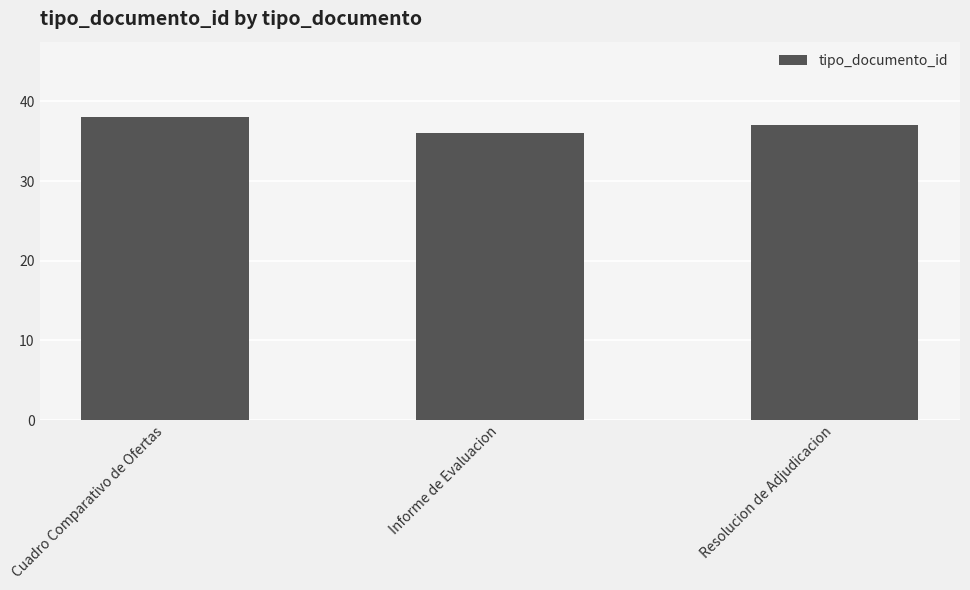

What is the maximum value shown in the chart?

38